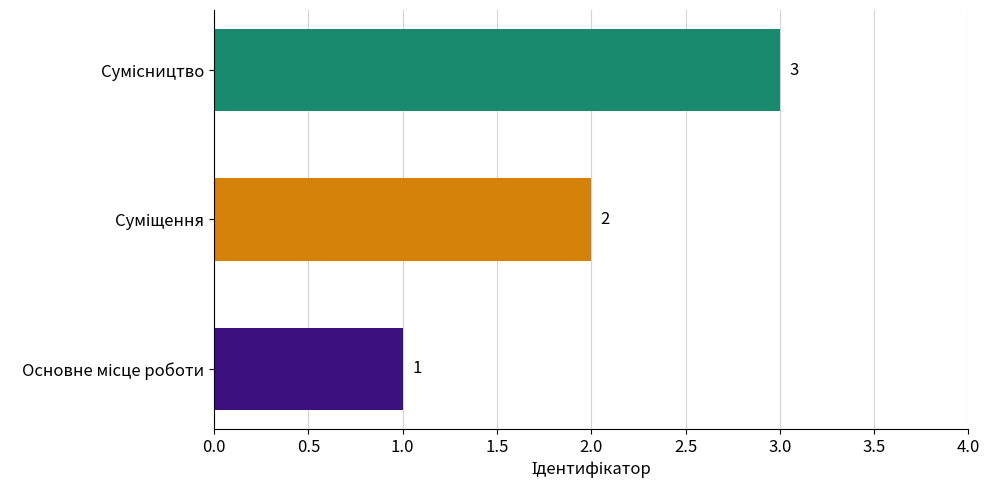

Count the values in the range 1 to 3.

3